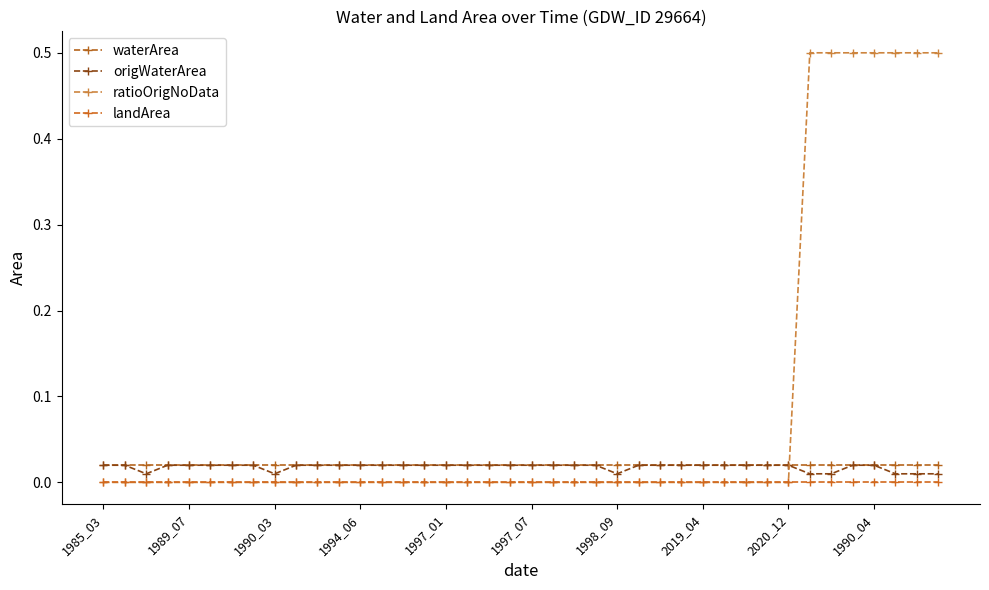

How many distinct data groups are displayed?

4